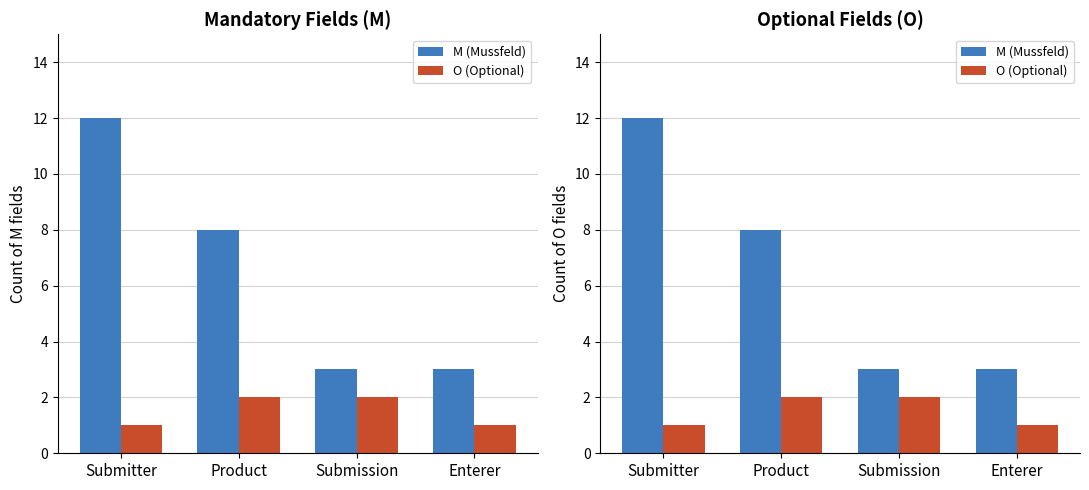

How many data points in M (Mussfeld) are above 8?

1